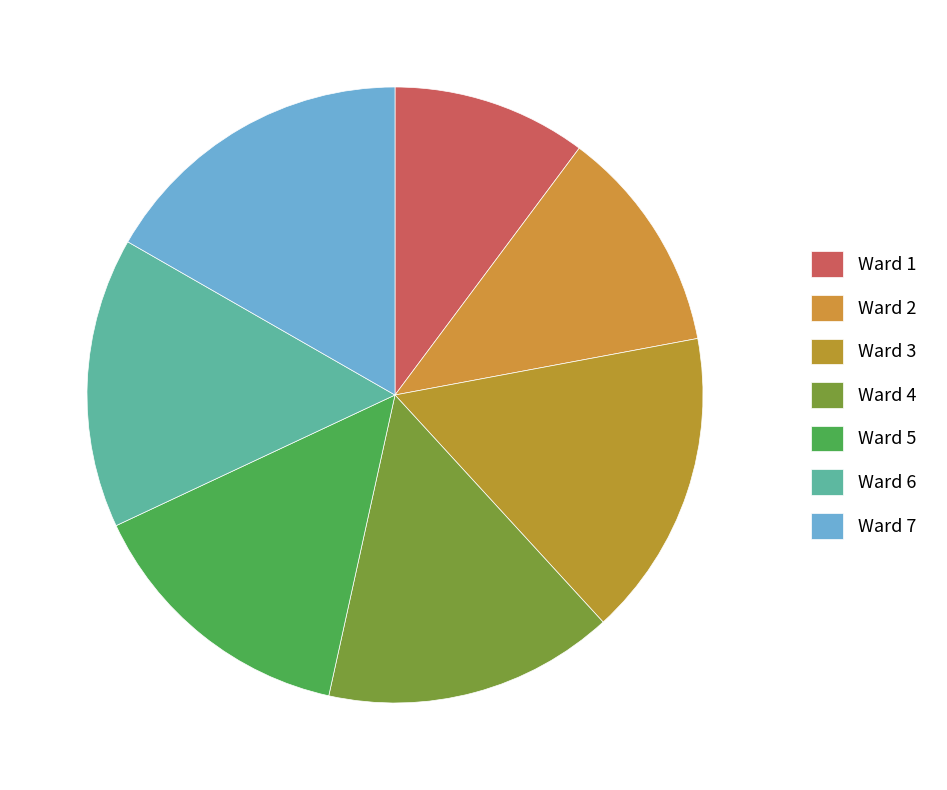

How many segments does this pie chart have?

7